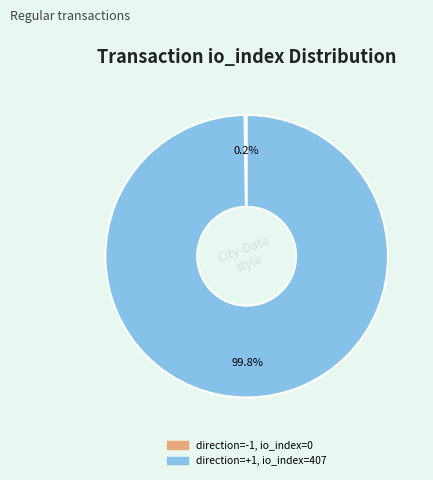

To the nearest percent, what is the difference between the largest and smallest slice percentages?

100%